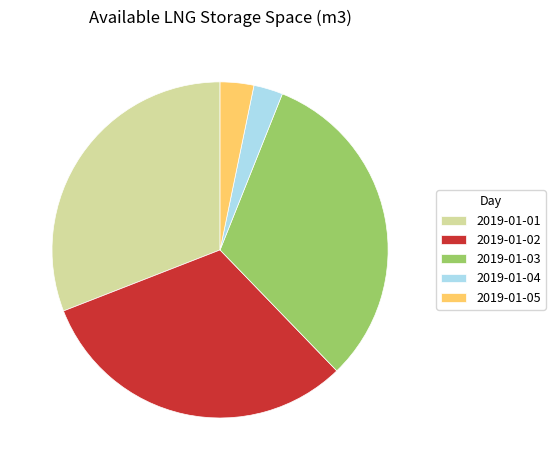

True or false: 2019-01-02 accounts for 44% of the total.

False